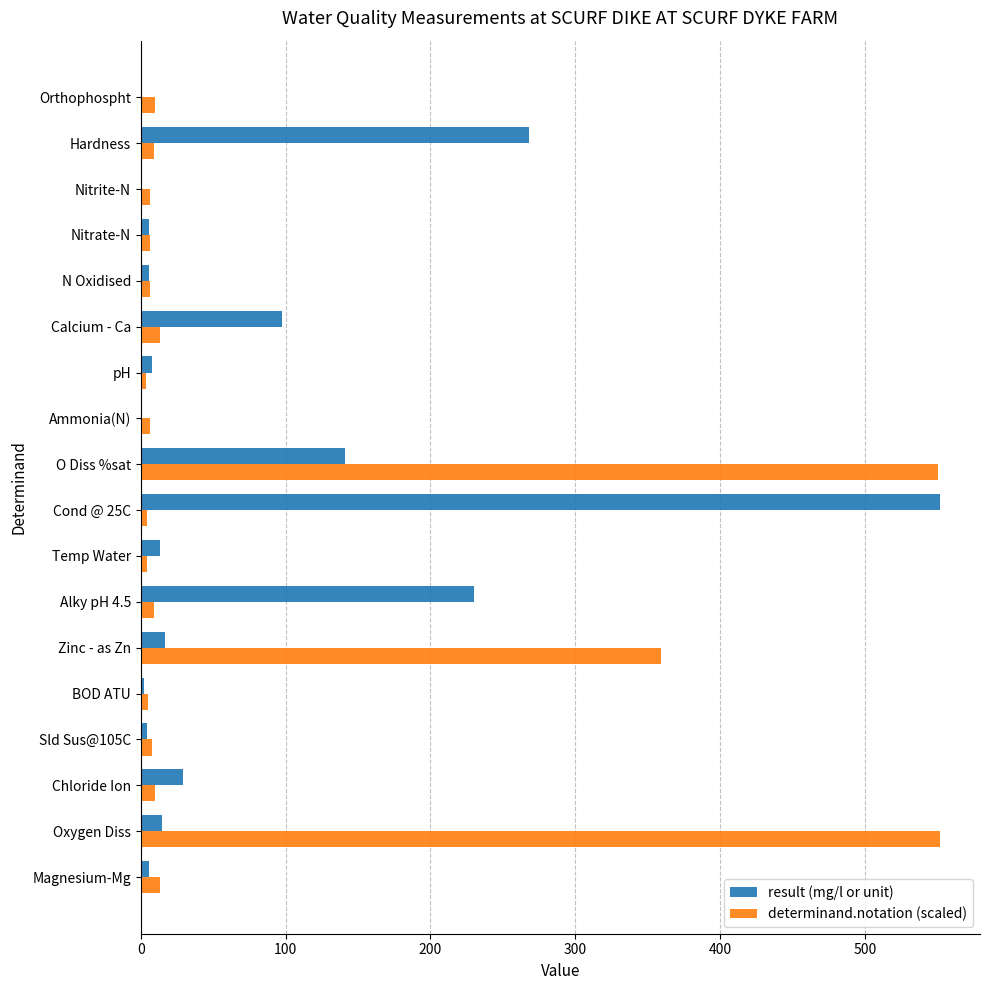

Which series changed the most between O Diss %sat and Nitrite-N?

determinand.notation (scaled)